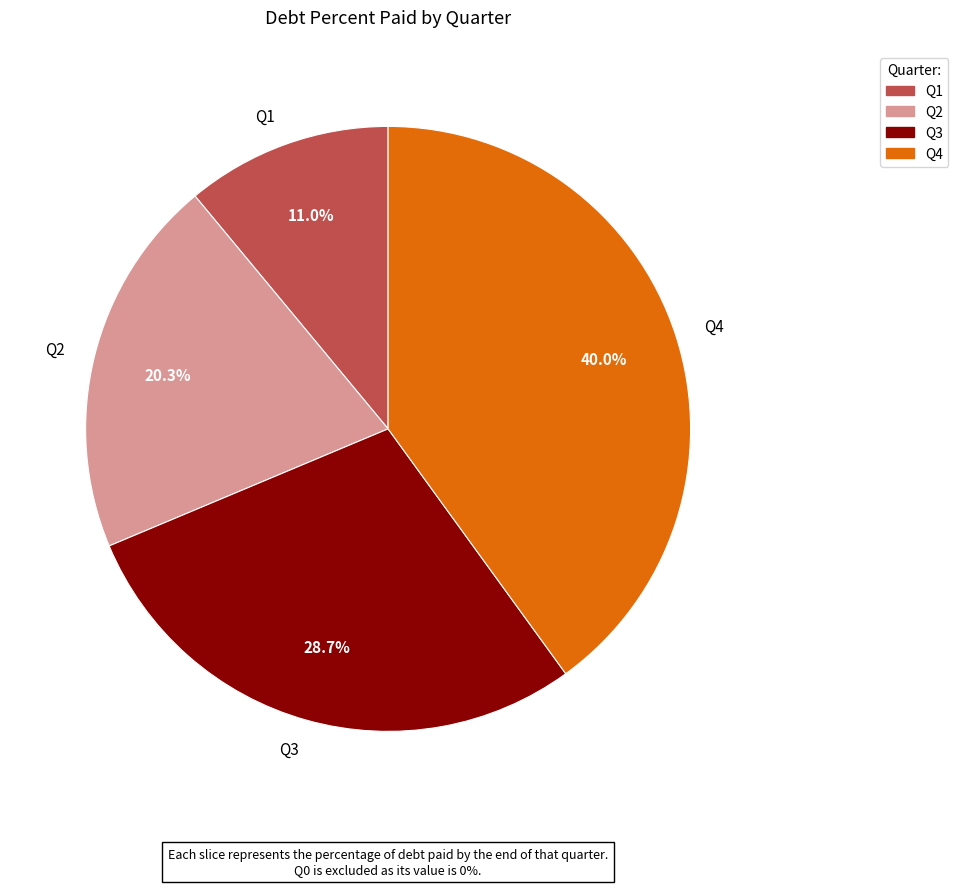

Combined, do Q3 and Q4 account for over 50%?

Yes